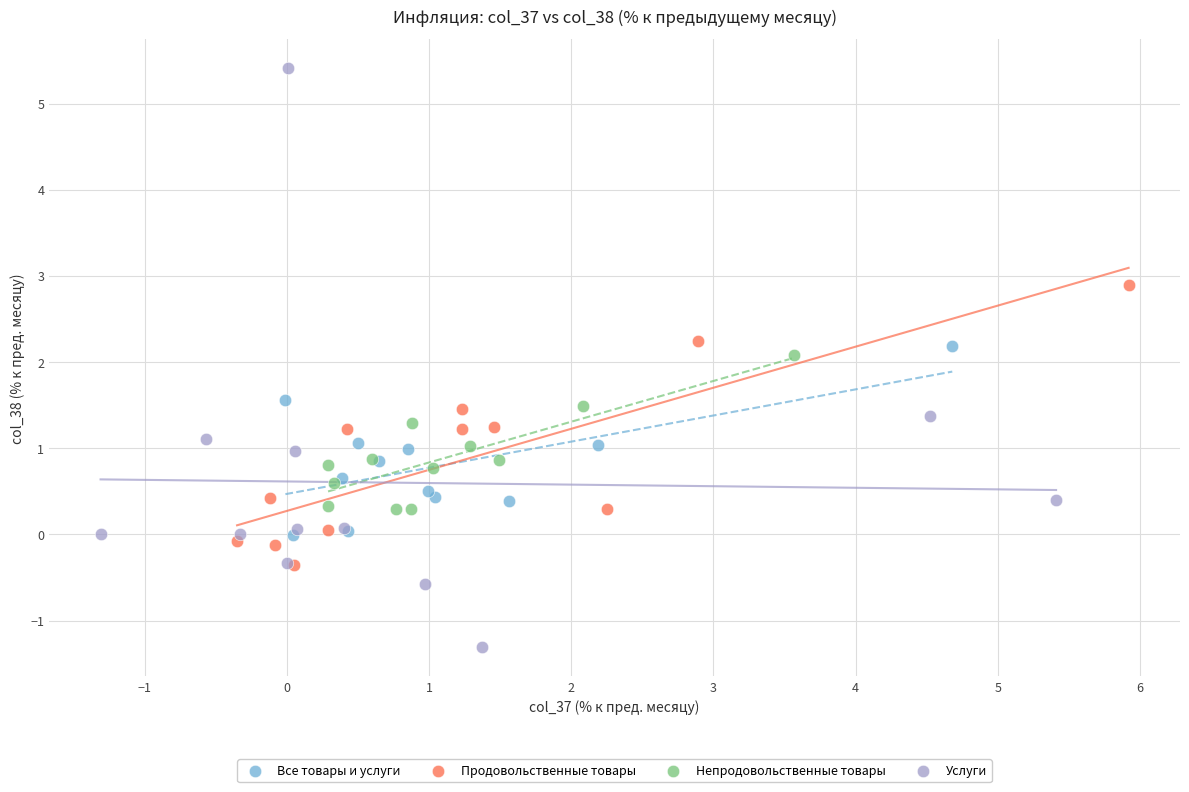

Which series has the widest spread of Y values?

Услуги